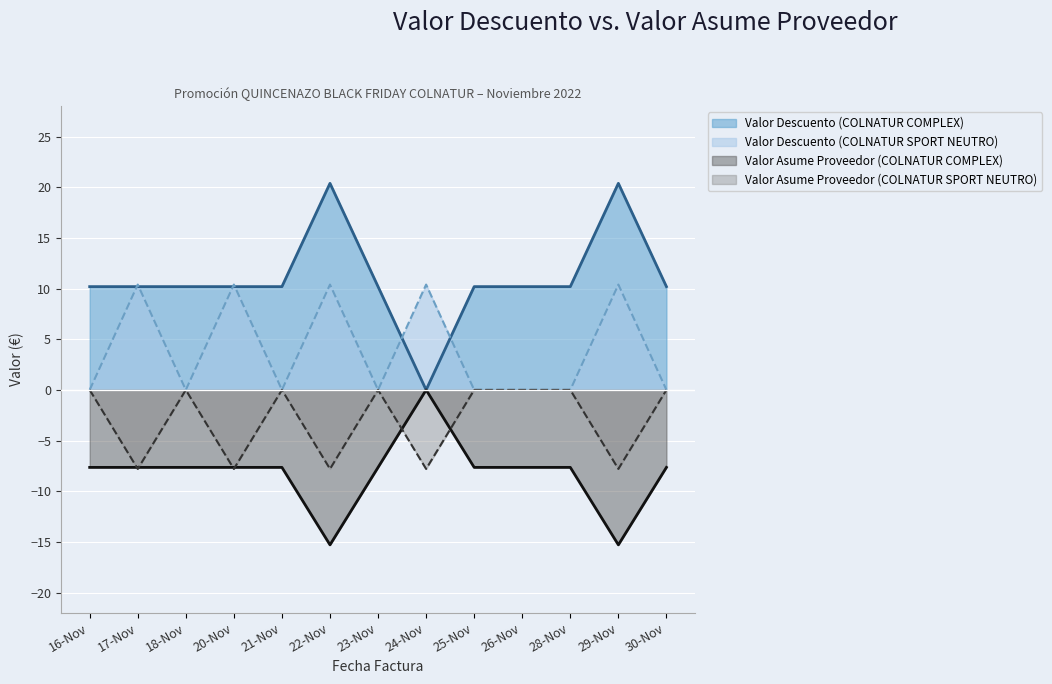

How many lines are shown in the chart?

4